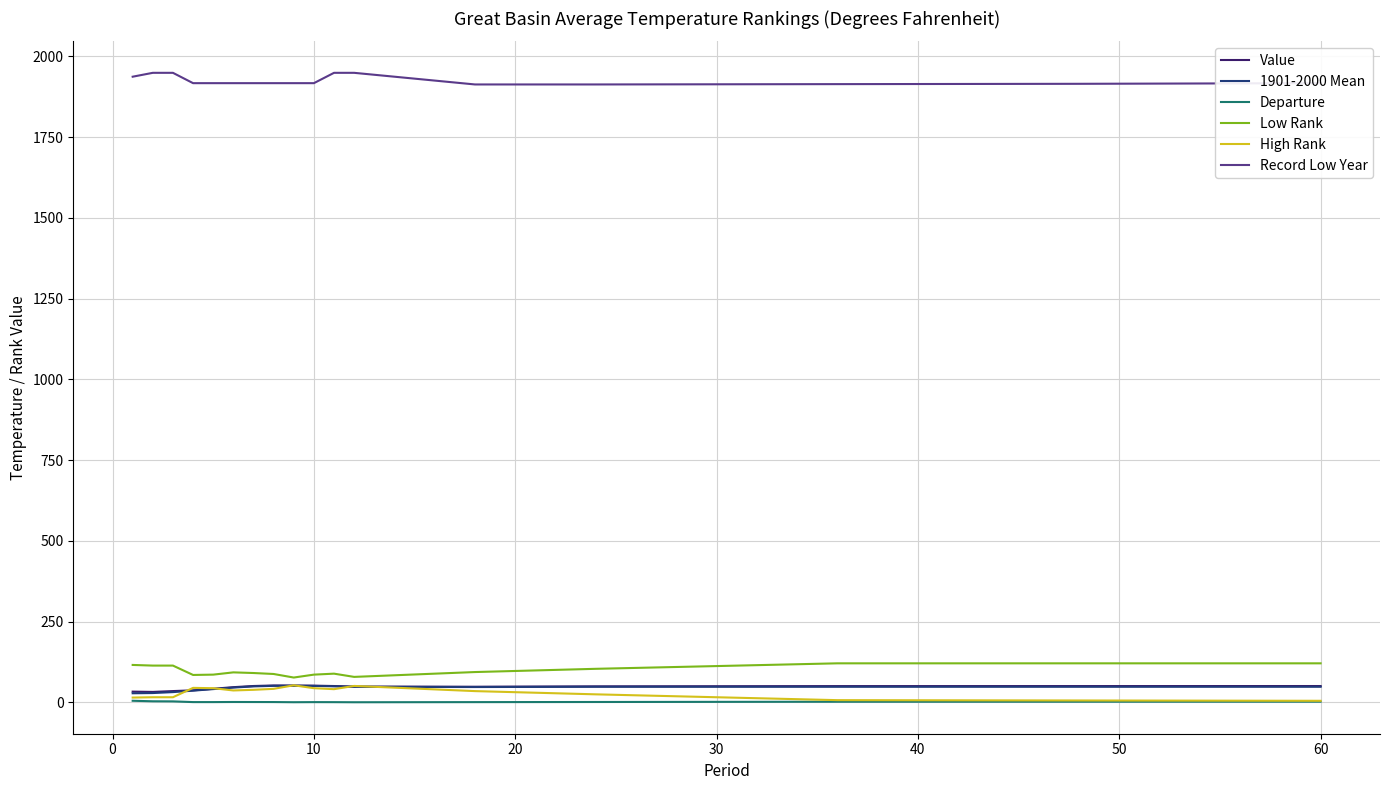

What is the sum of all Record Low Year values?

32724.0